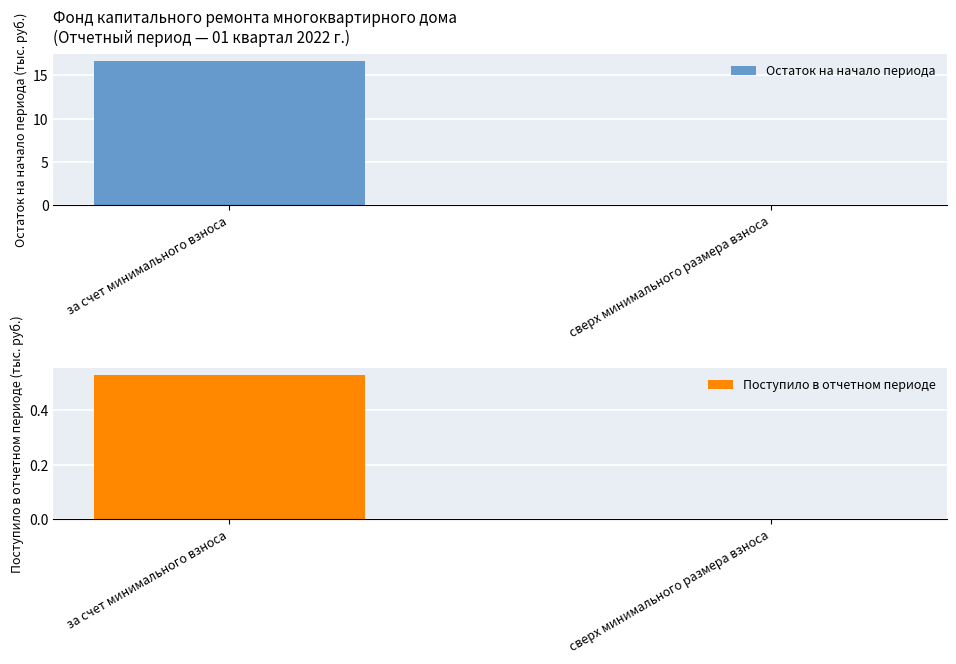

Between сверх минимального размера взноса and за счет минимального взноса, which is larger?

за счет минимального взноса